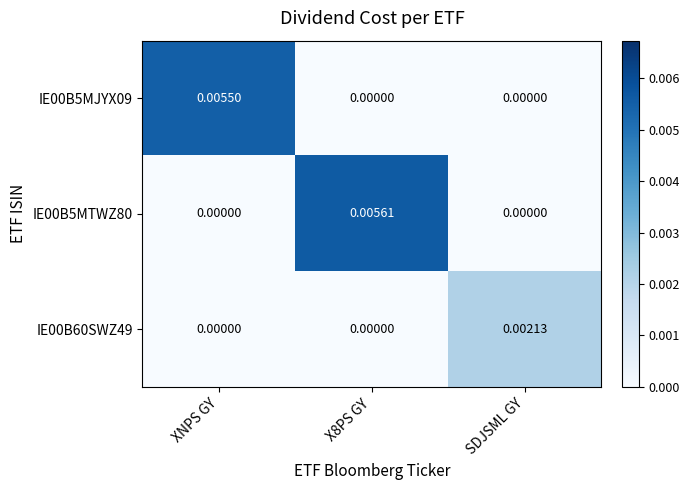

Count the number of data series in this chart.

3